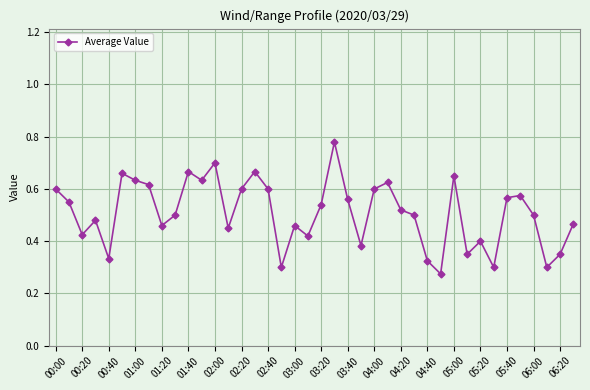

Between 01:20 and 05:20, which is larger?

01:20